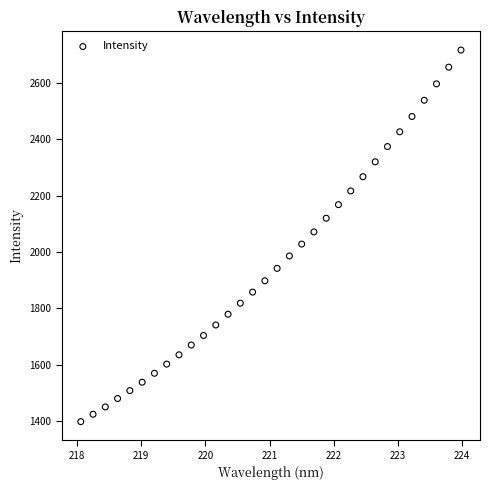

What is the range of X values (max minus min)?

5.9